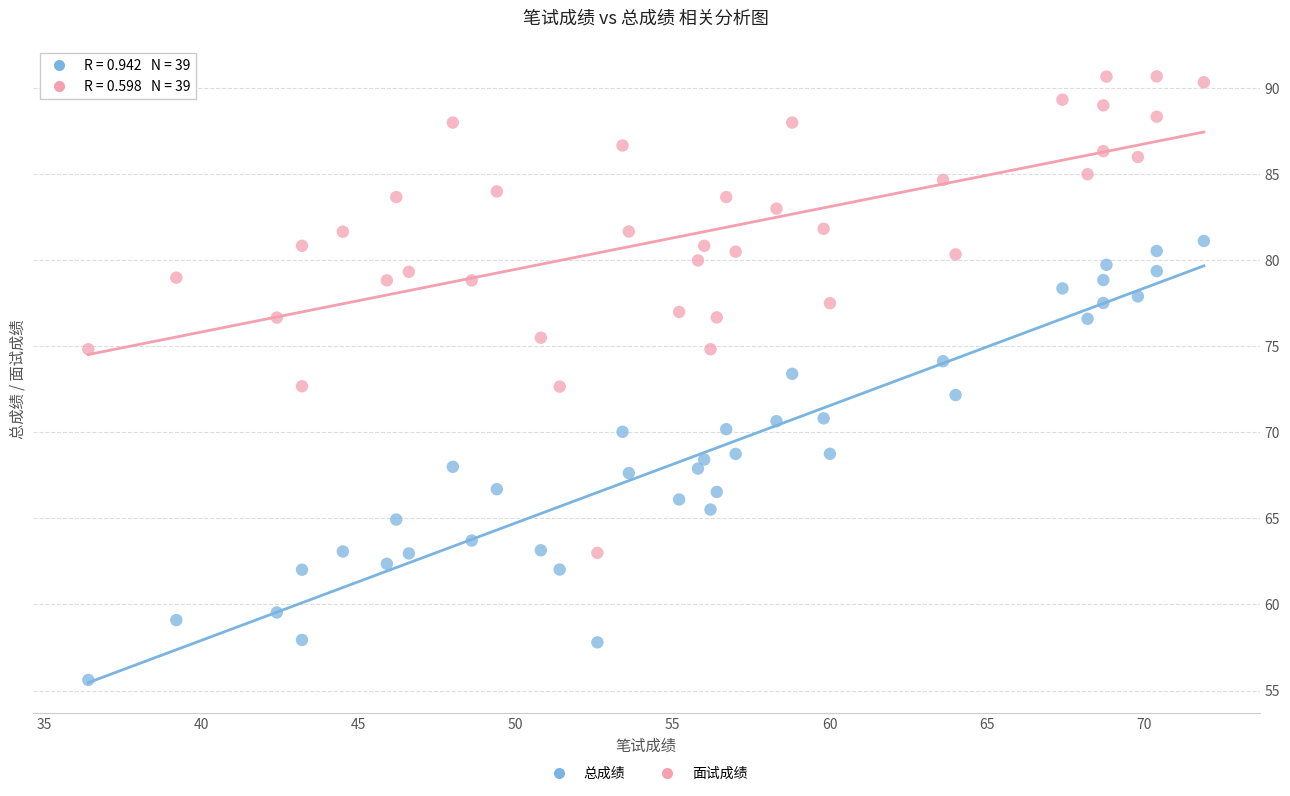

Which series contains the lowest Y value?

总成绩